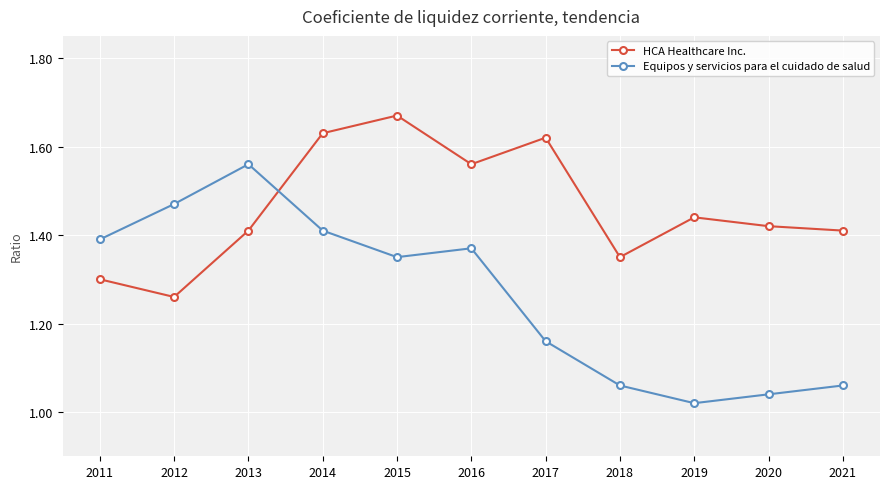

What are all the series names shown in the legend?

HCA Healthcare Inc., Equipos y servicios para el cuidado de salud